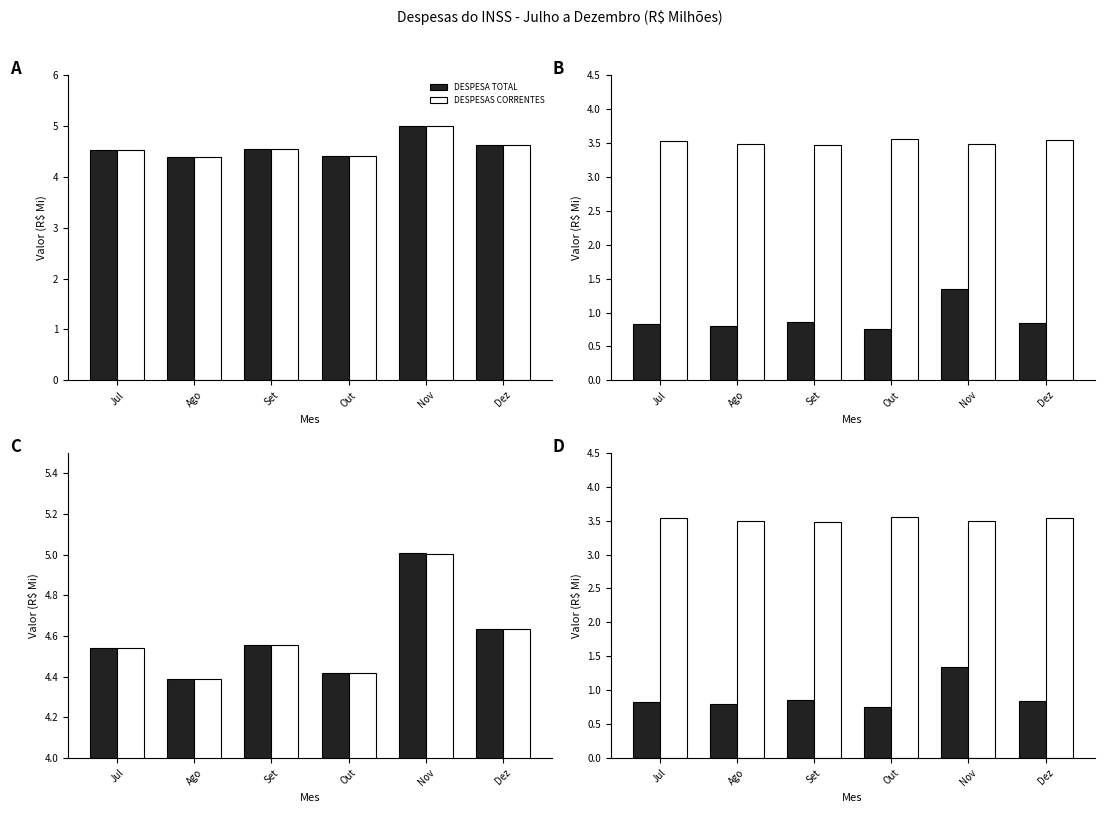

At which category is the sum across all series the highest?

Nov